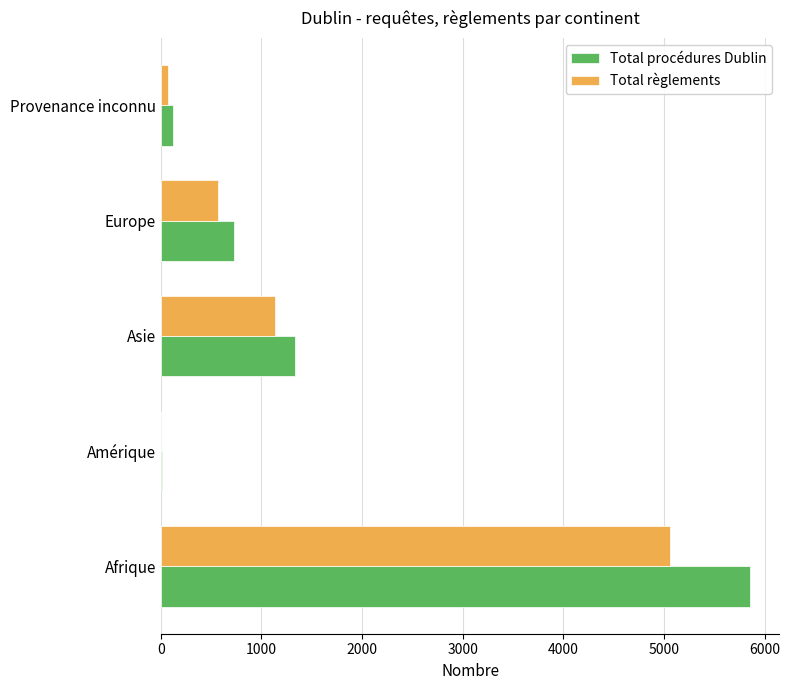

At which category is the sum across all series the highest?

Afrique